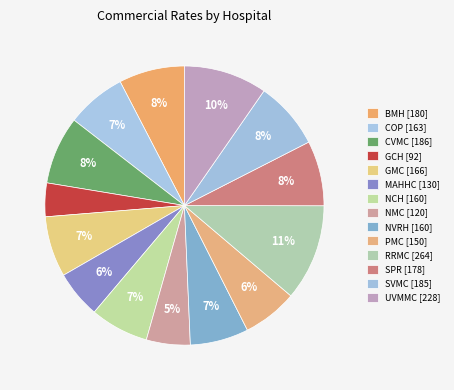

The SVMC slice represents 8% of the pie. True or false?

True